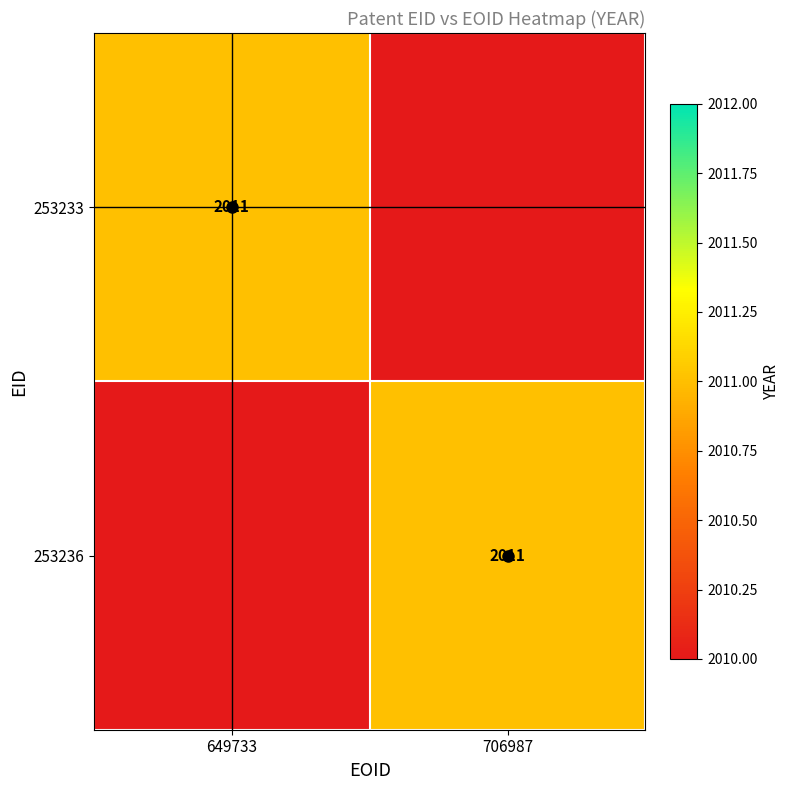

Rank the categories by 253233 value from lowest to highest.

706987, 649733